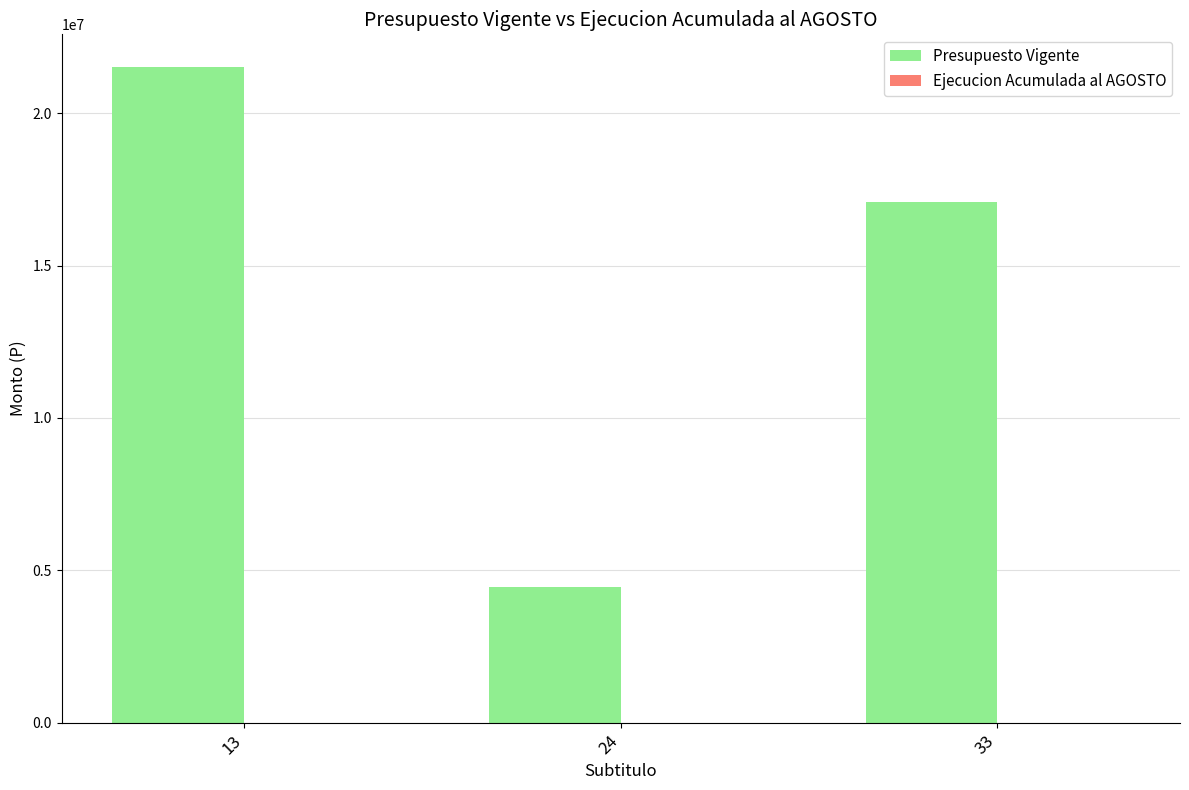

How many data points does each series have?

3